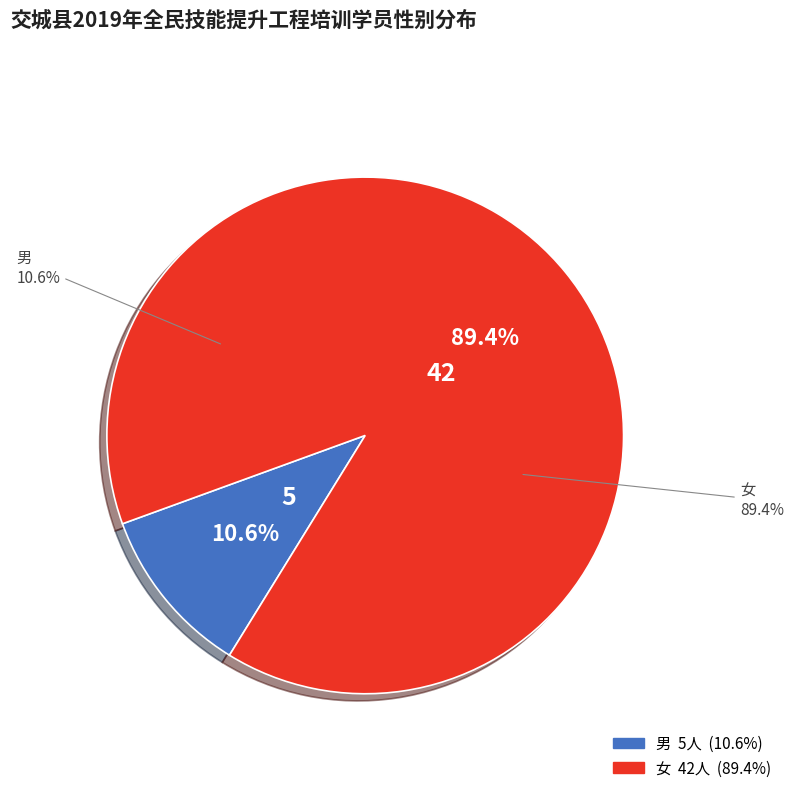

How many segments does this pie chart have?

2